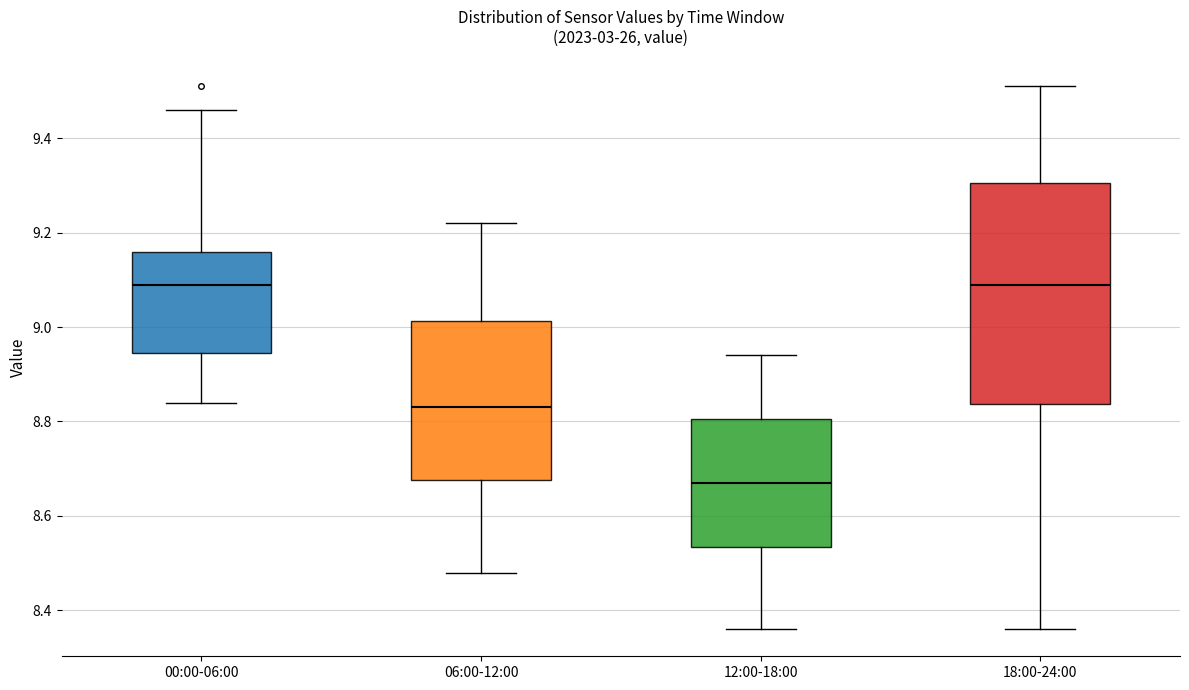

Reading left to right, transcribe this box plot: for each box, give where its median line is, the range the box spans, and where its two whiskers end, as read against the y-axis. The values are not printed on the chart, so give them approximately, as read against the axis.

00:00-06:00: median 9.10, box 8.94 to 9.16, whiskers 8.84 to 9.46
06:00-12:00: median 8.84, box 8.68 to 9.02, whiskers 8.48 to 9.22
12:00-18:00: median 8.68, box 8.54 to 8.80, whiskers 8.36 to 8.94
18:00-24:00: median 9.10, box 8.84 to 9.30, whiskers 8.36 to 9.52